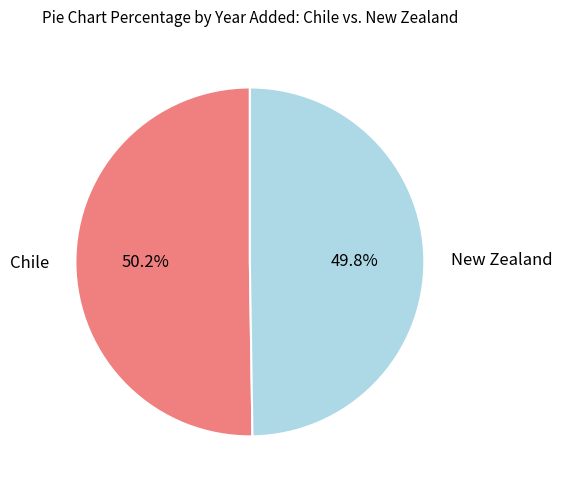

Count the number of slices in the pie.

2